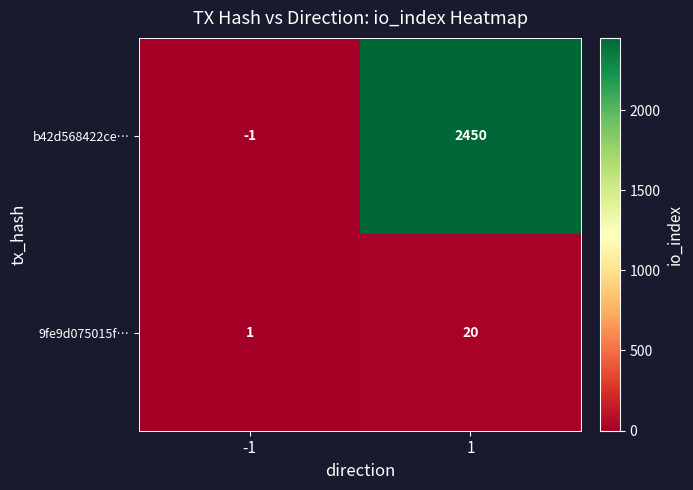

What is the sum of the b42d568422ce… values at 1 and -1?

2449